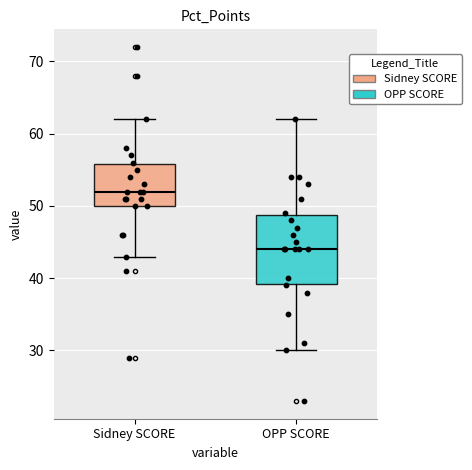

Which box is the tallest, from its lower edge to its upper edge?

OPP SCORE